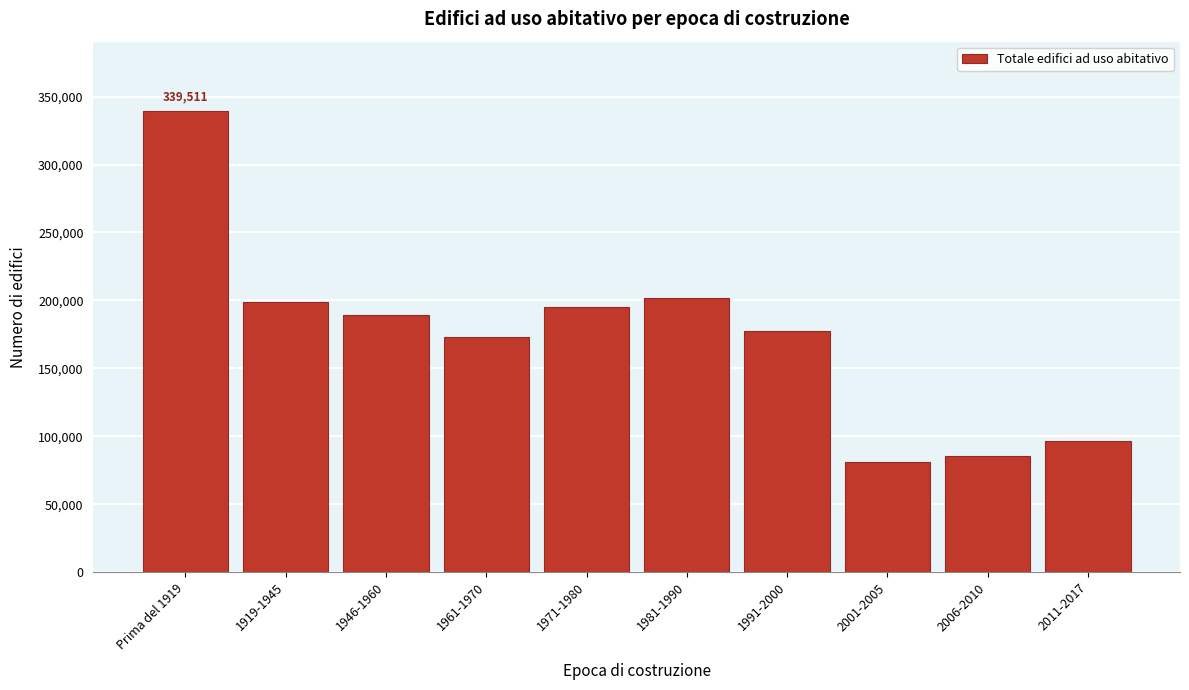

Reading left to right, list all the values displayed in this chart.

339511	198683	189345	173226	195324	201853	177757	81001	85242	96276